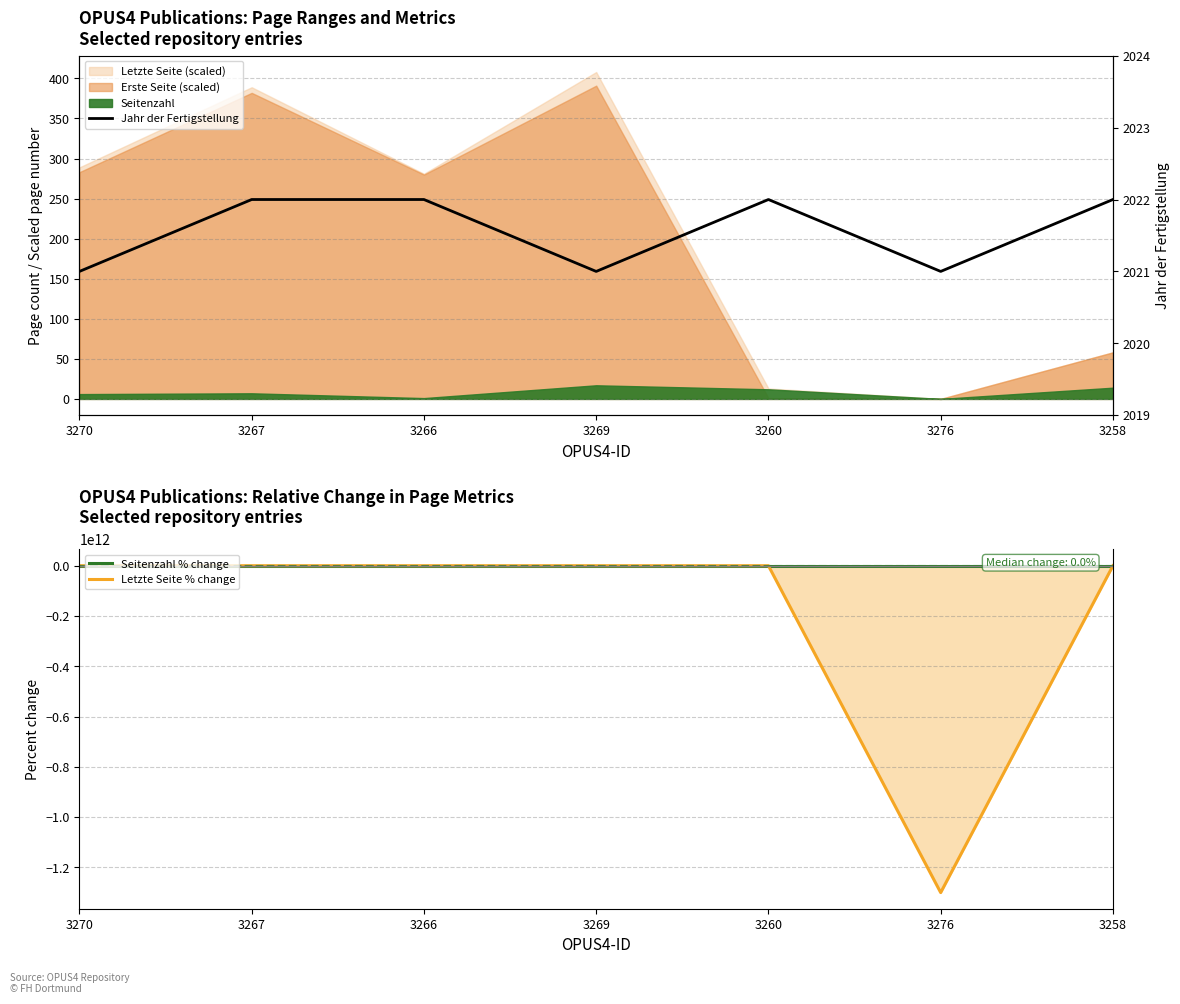

True or false: Seitenzahl % change and Jahr der Fertigstellung intersect in this chart.

False